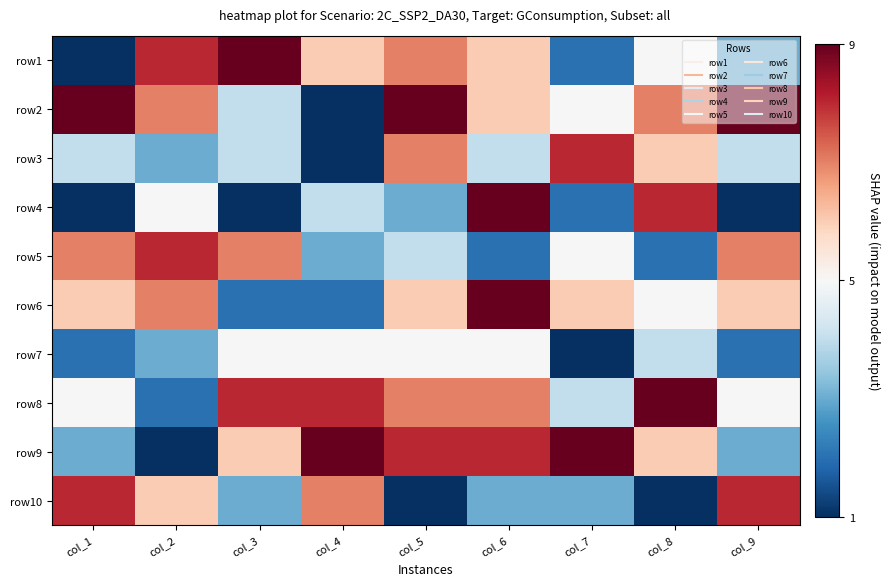

At col_8, list the series in order from smallest to largest.

row10, row5, row7, row1, row6, row3, row9, row2, row4, row8